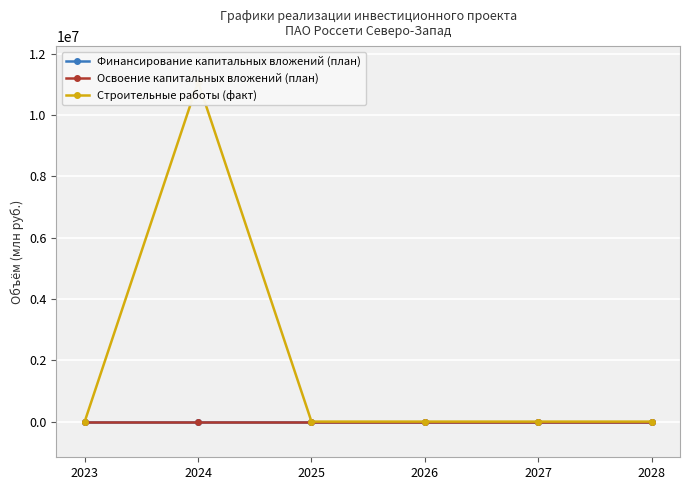

At which label is Строительные работы (факт) closest to 5544537?

2023